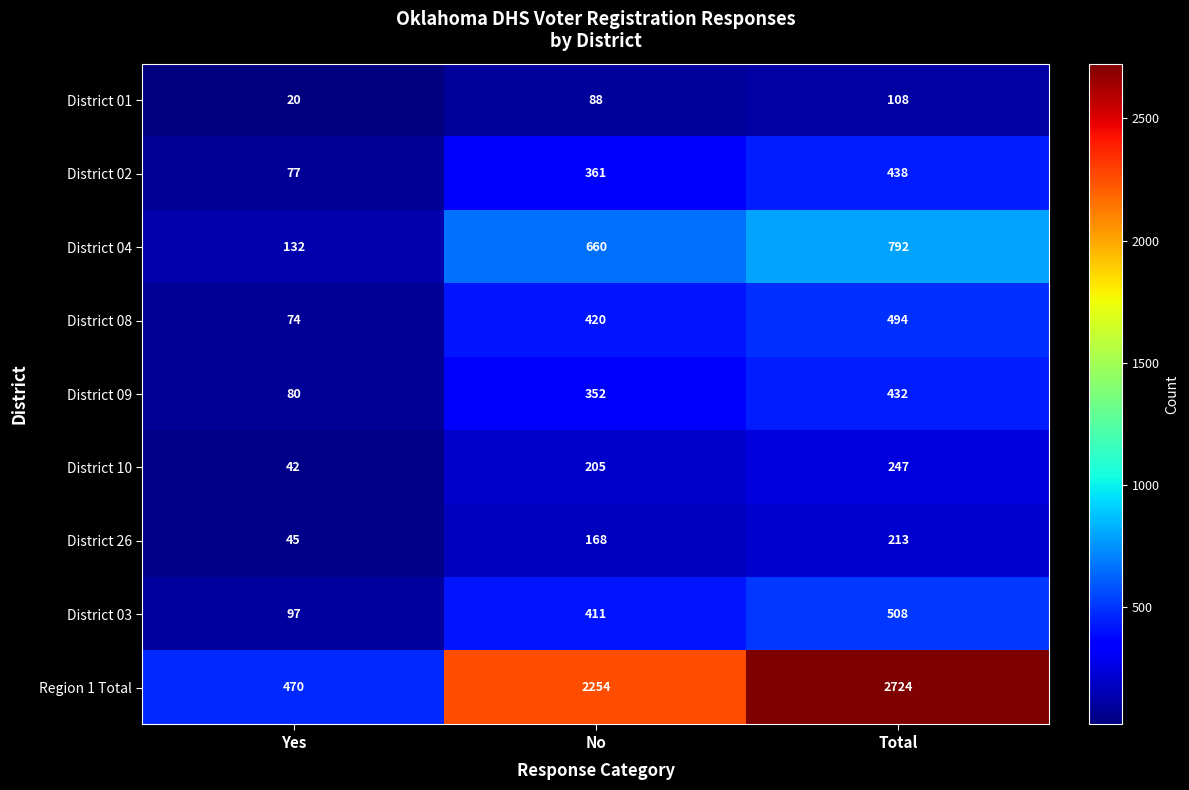

At how many categories does at least one series exceed 1066?

2